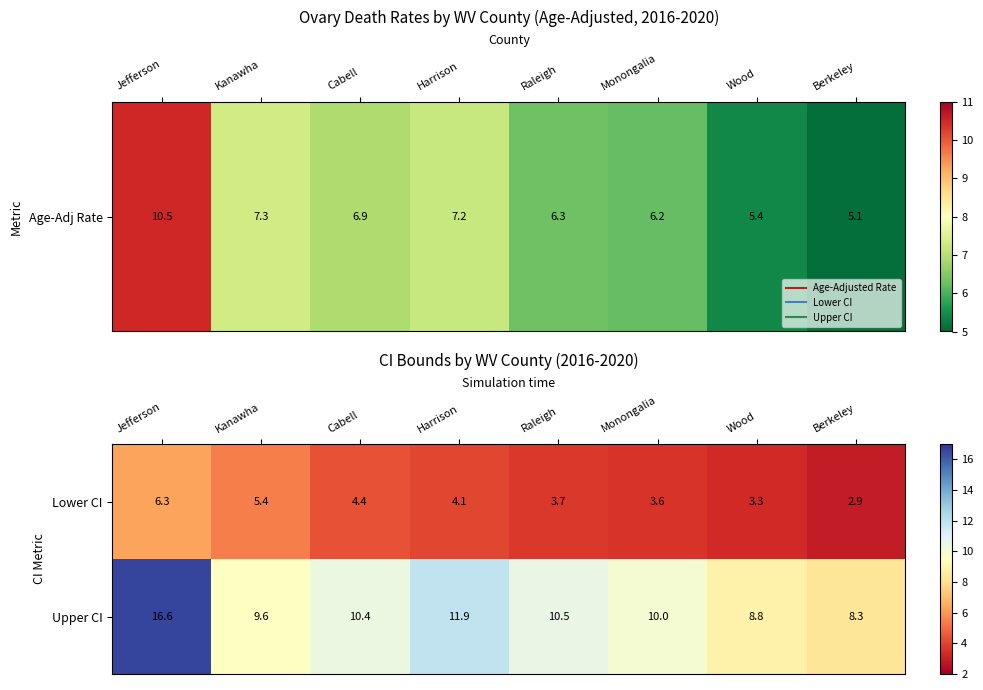

At how many categories does at least one series exceed 13?

1